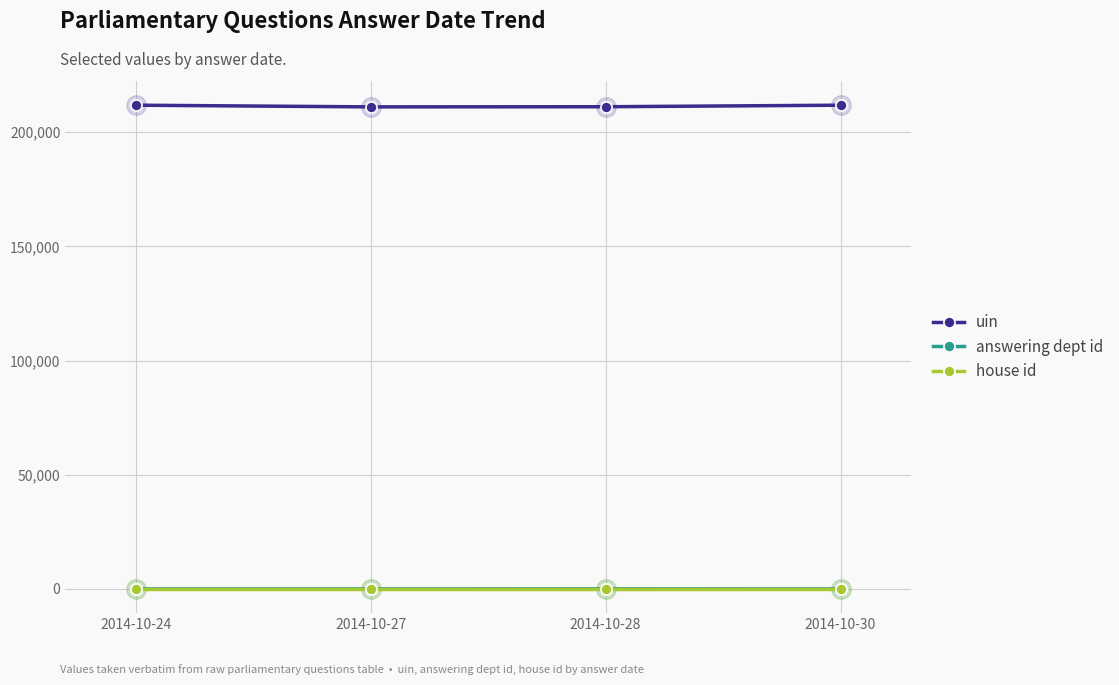

What is the minimum value for uin?

211069